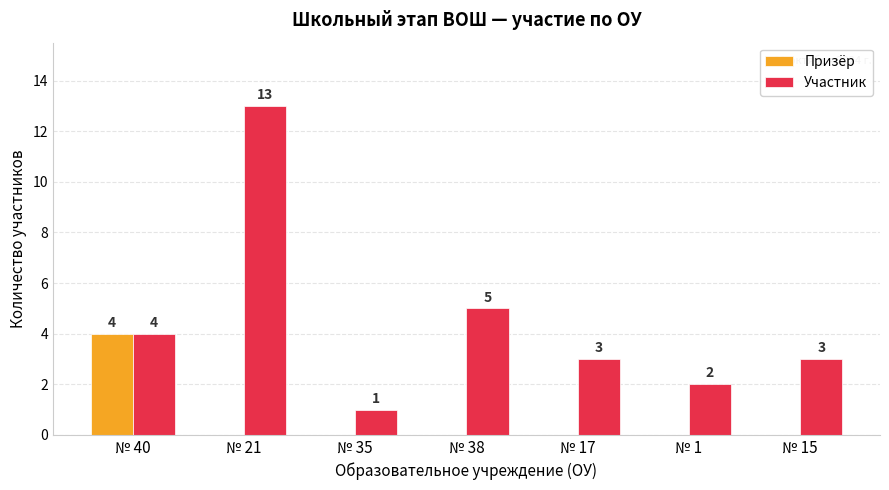

True or false: Участник has a value of 13 at № 21.

True